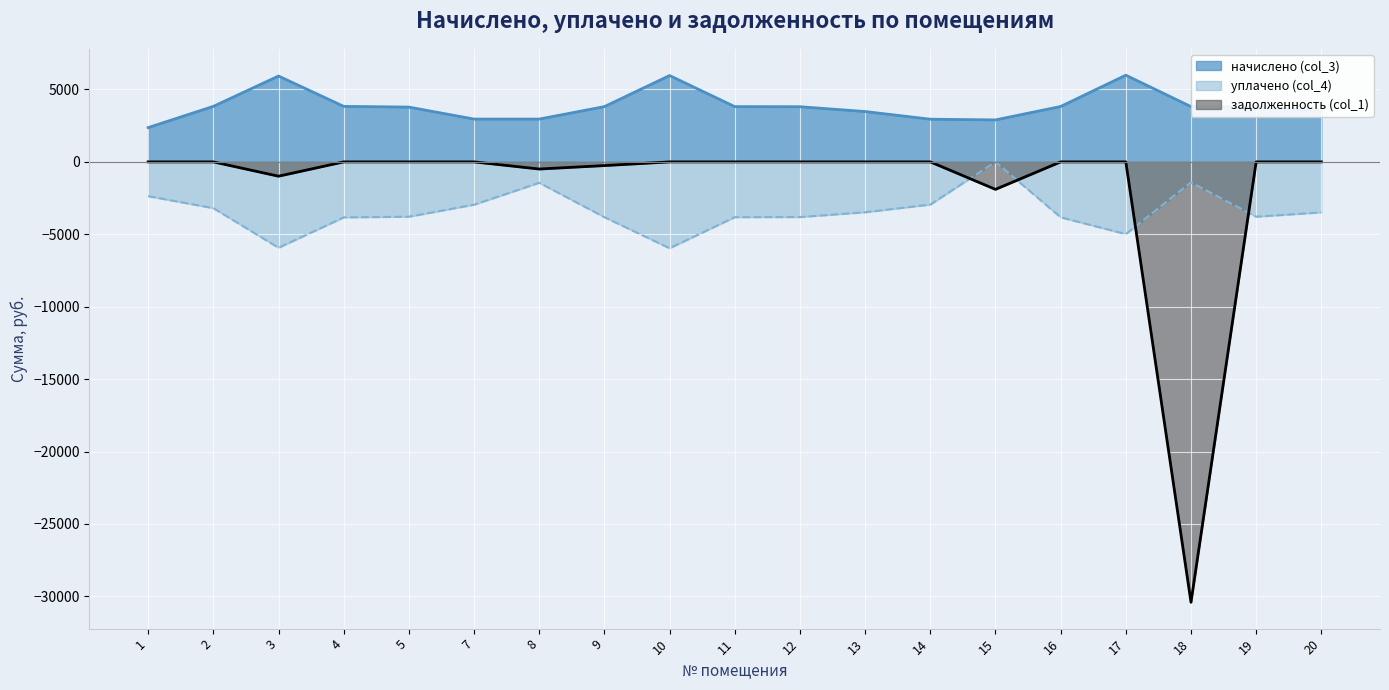

How many series are shown in this chart?

3